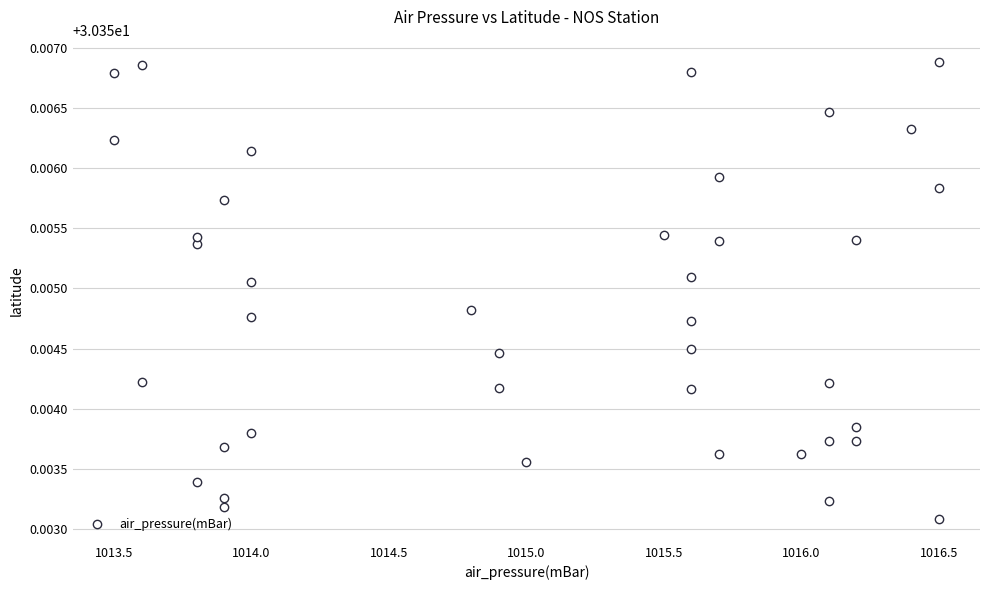

What is the range of X values (max minus min)?

3.0